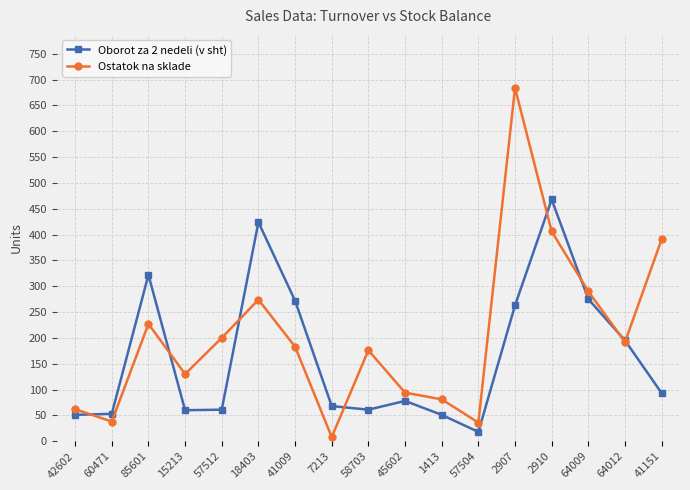

What is the approximate value of Ostatok na sklade at 60471, to the nearest 10?

40